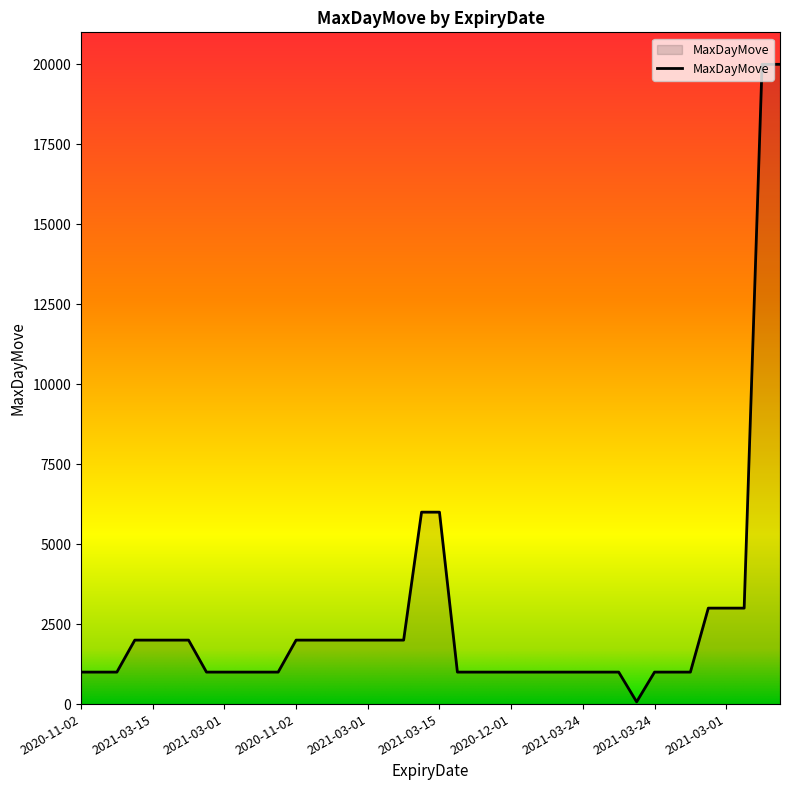

What is the maximum value shown in the chart?

20000